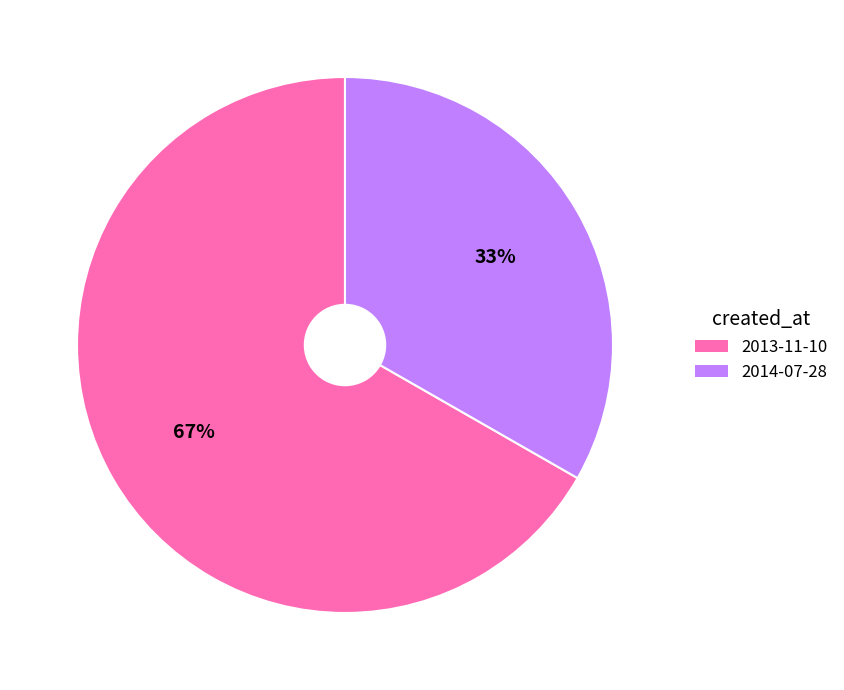

Combined, do 2013-11-10 and 2014-07-28 account for over 50%?

Yes